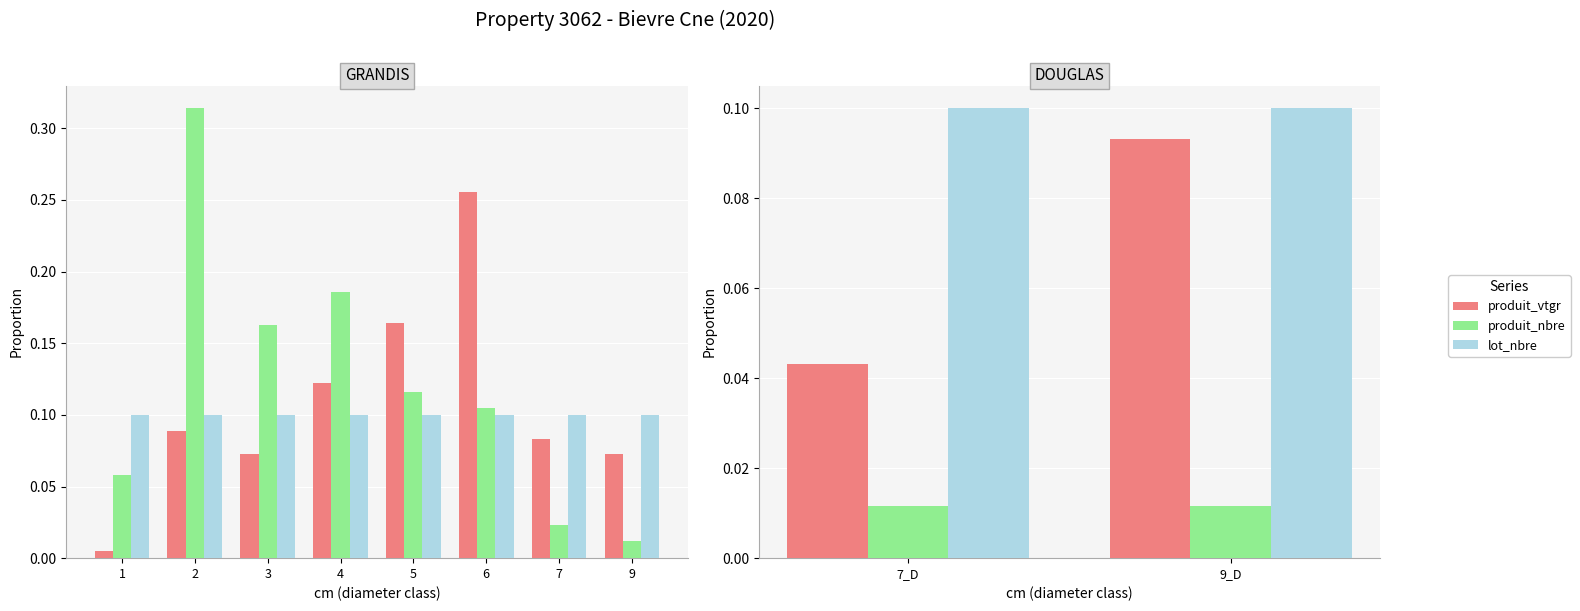

Rank the series by their maximum value, from lowest to highest.

produit_nbre, produit_vtgr, lot_nbre